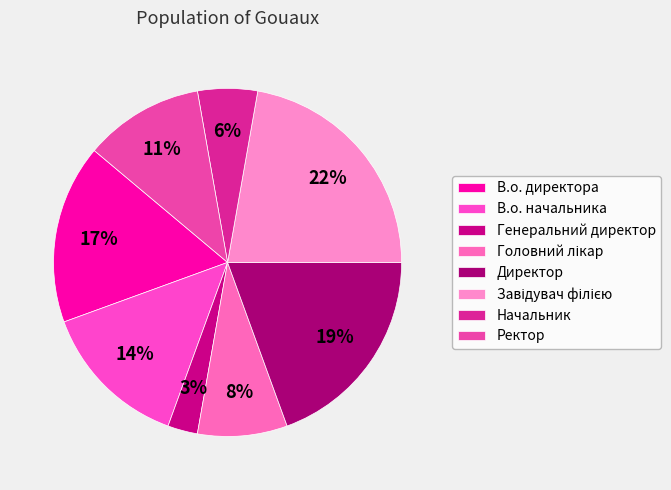

What is the total percentage of Головний лікар and В.о. начальника?

22.2%